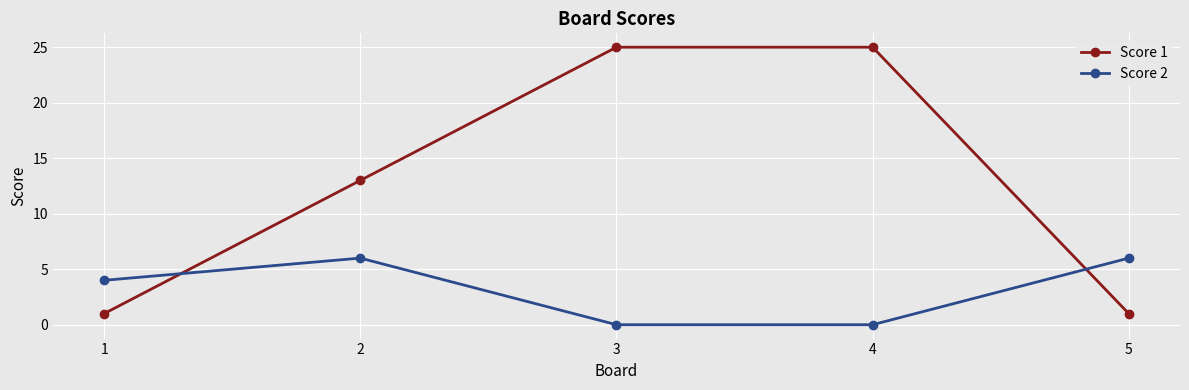

Which series changed the most between 2 and 5?

Score 1